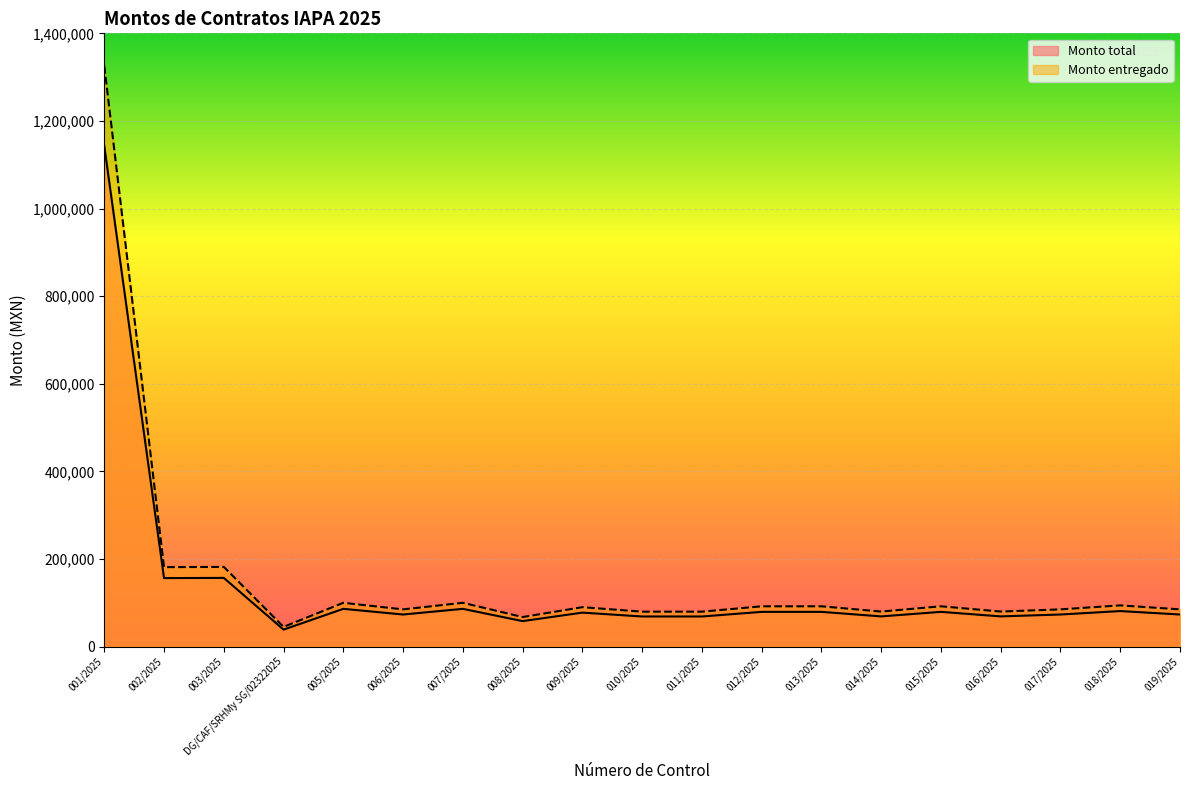

How many lines are shown in the chart?

2